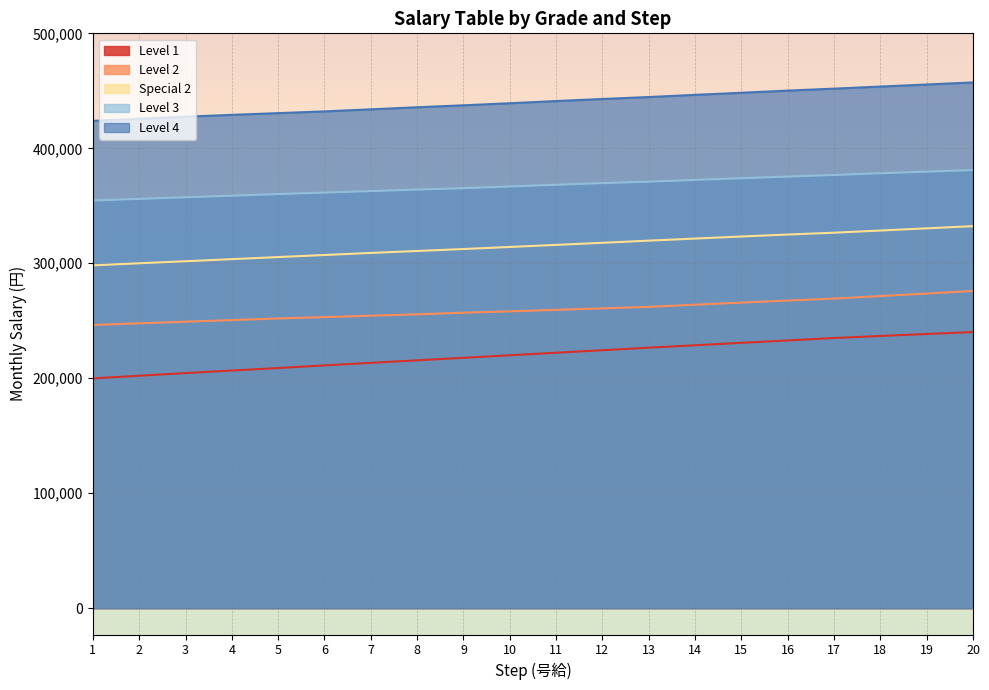

True or false: Level 3 and Level 1 intersect in this chart.

False